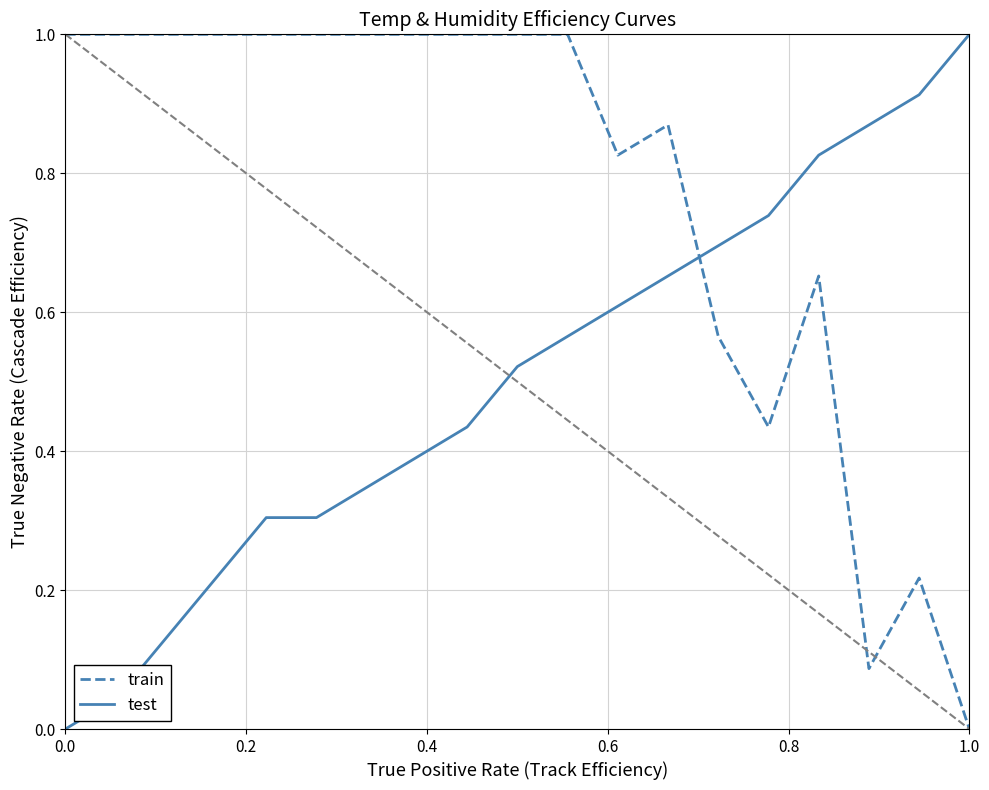

Which series has the largest total across all categories?

train